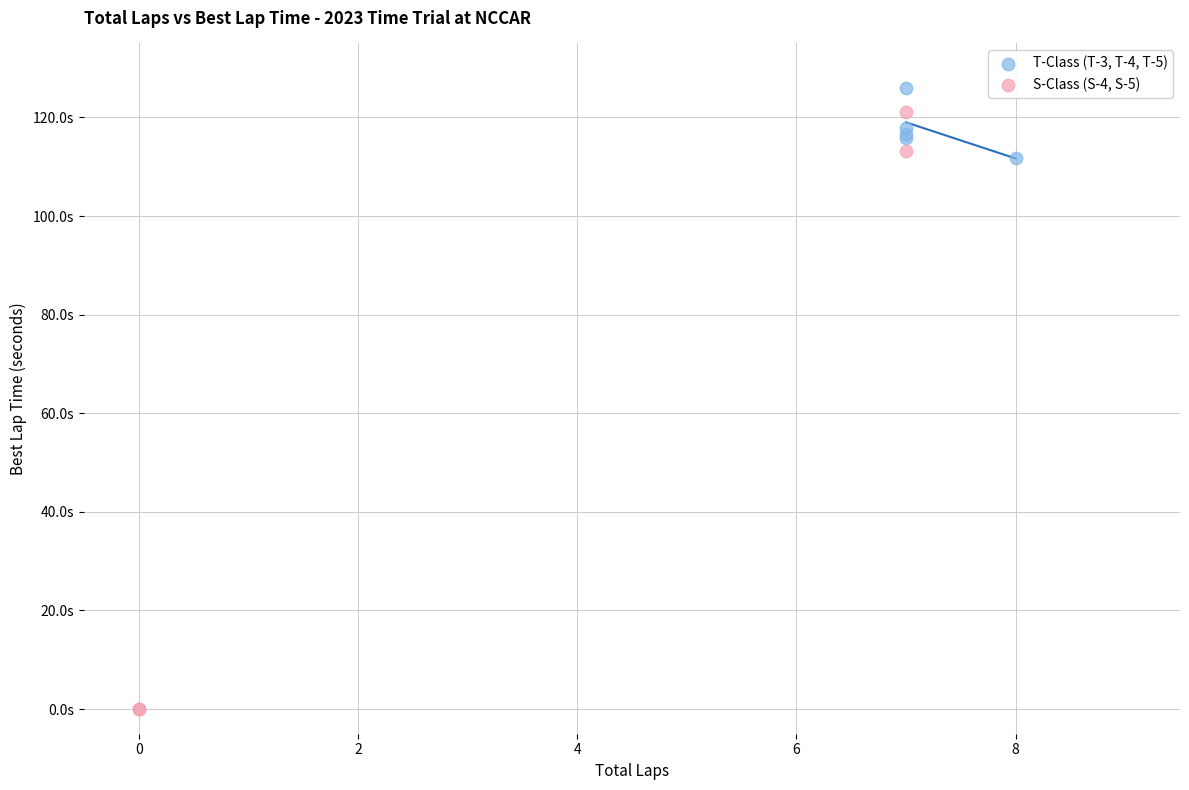

Which series has the widest spread of Y values?

S-Class (S-4, S-5)